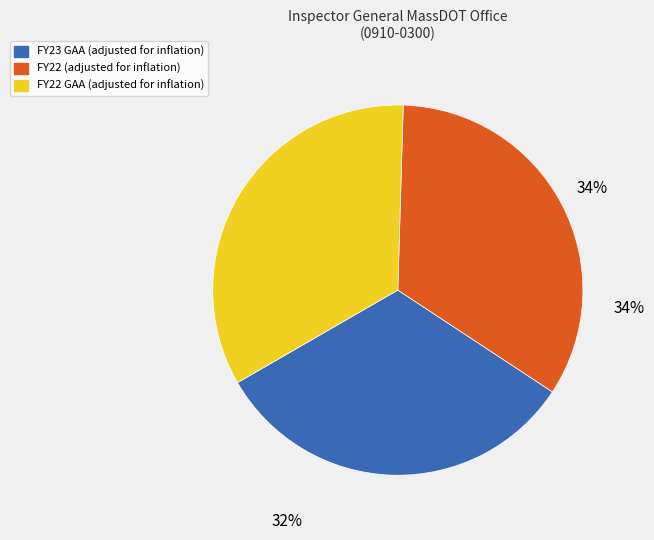

Is there any slice that represents more than half of the pie?

No